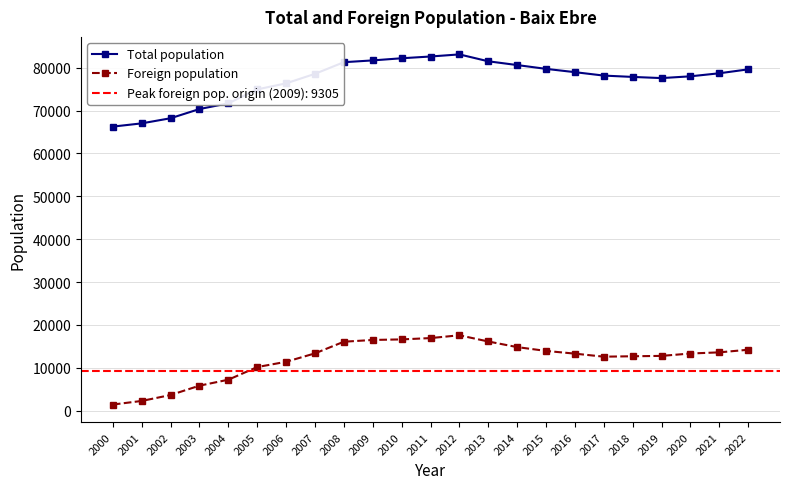

Is this an area chart (filled region under the line)?

No